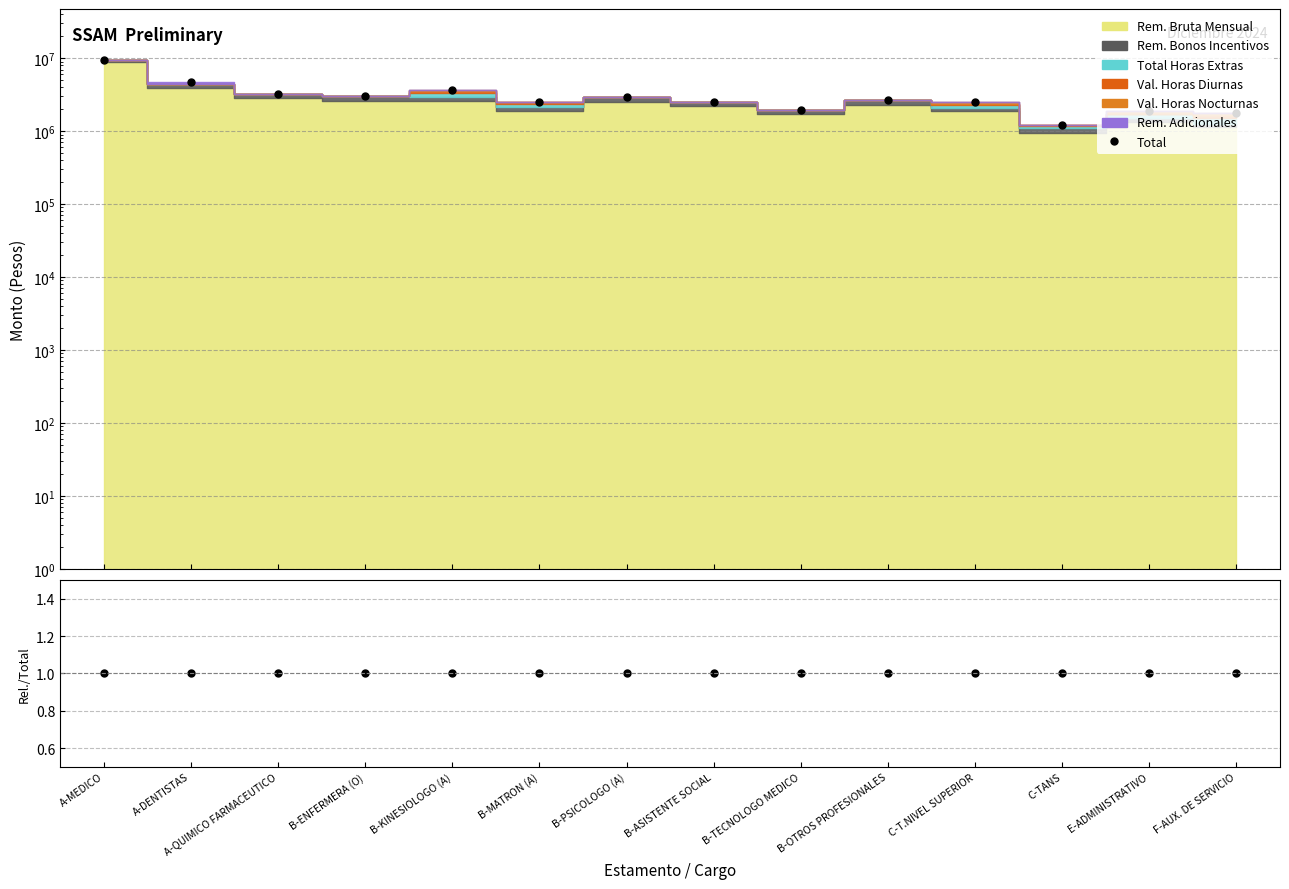

What is the difference between the second highest and minimum values?

3462813.5